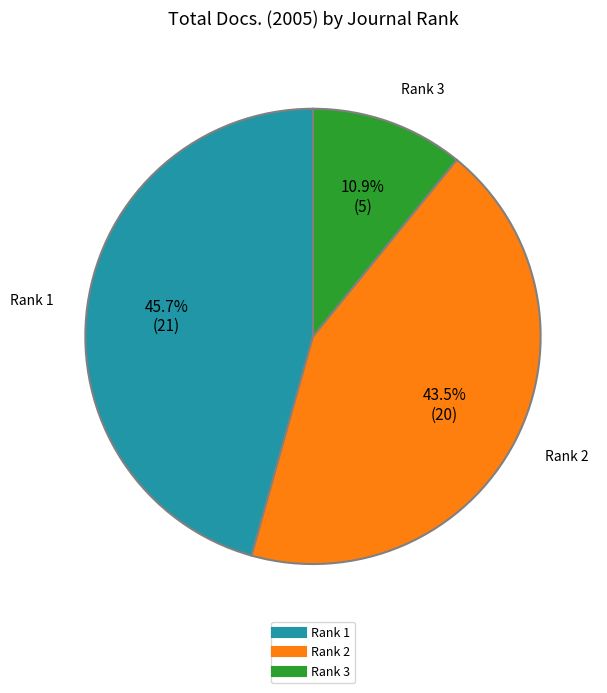

To the nearest percent, what is the average slice percentage?

33%